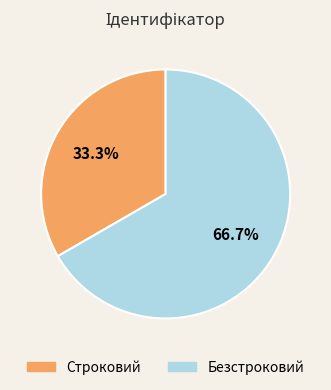

Is Строковий the majority of the pie?

No